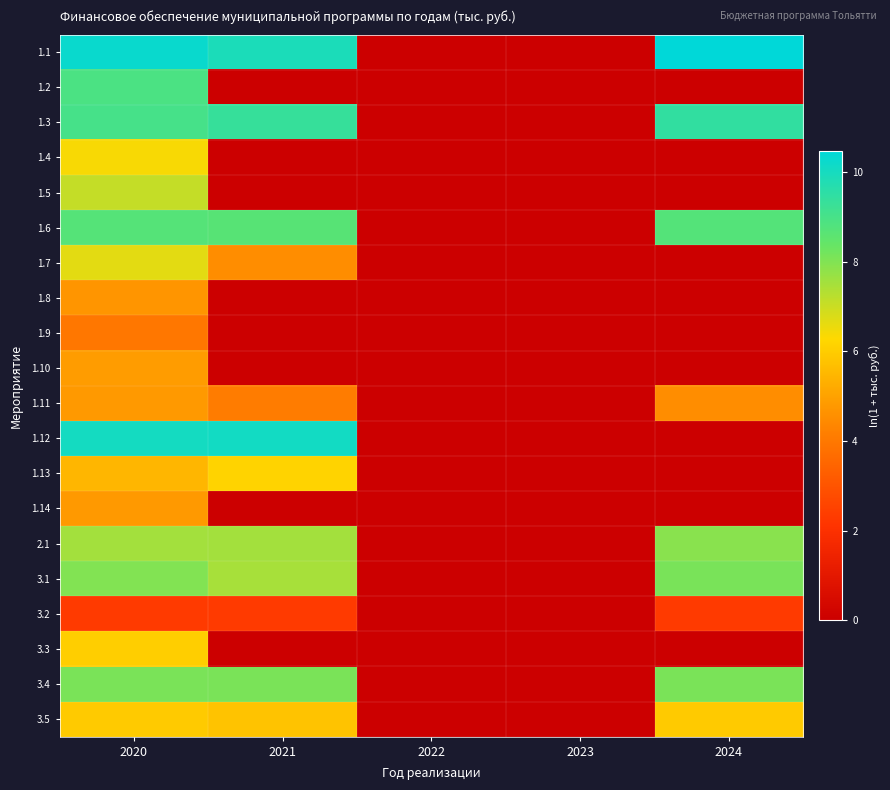

Which series has the largest total across all categories?

1.1